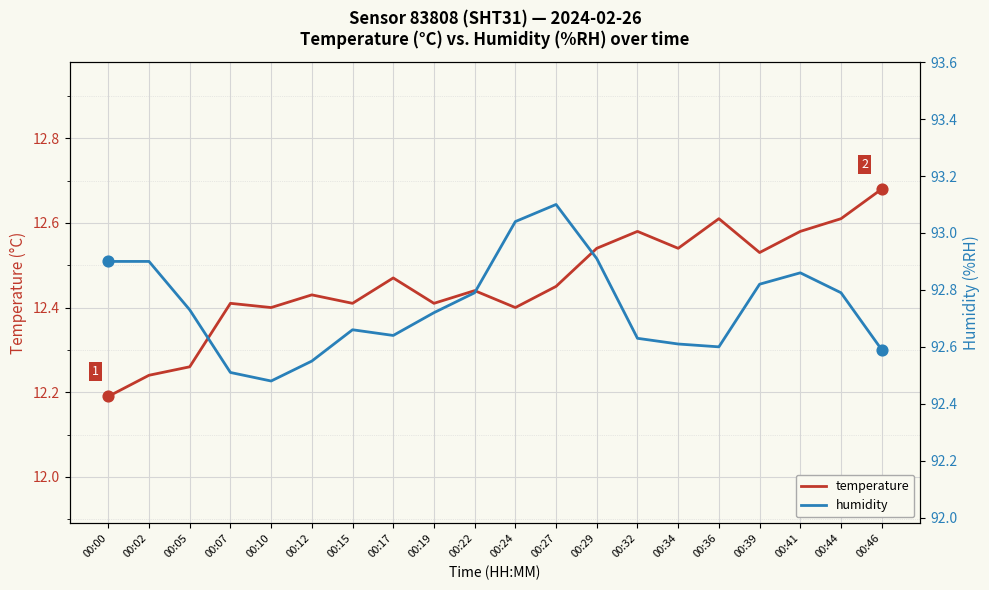

Which series has the largest total across all categories?

humidity